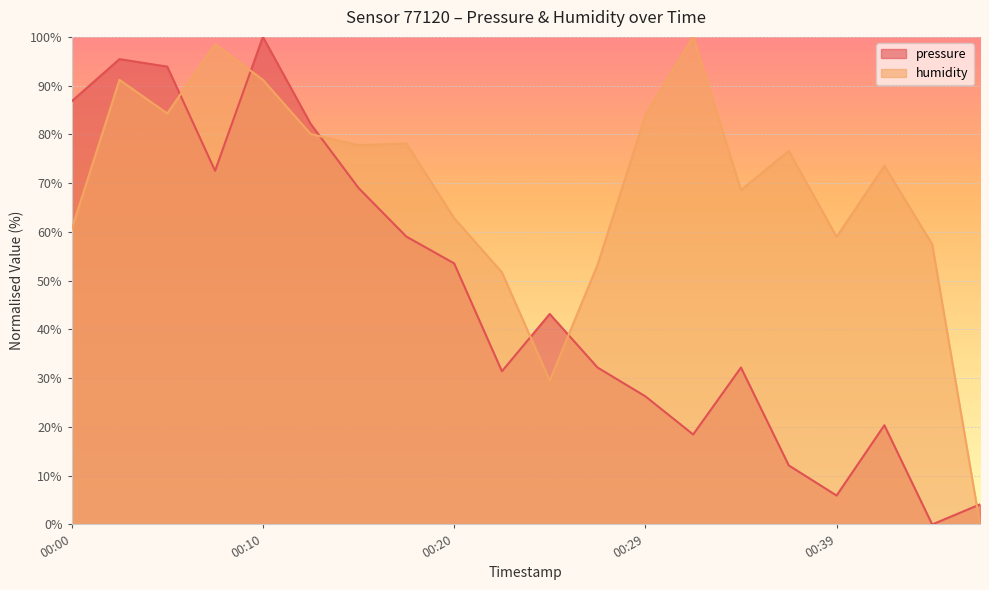

Is it true that humidity equals 124.5 at 00:10?

False